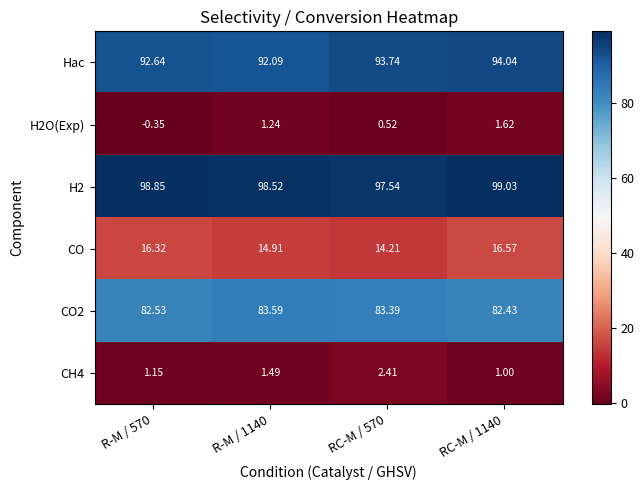

Which series changed the most between R-M / 570 and RC-M / 570?

CO